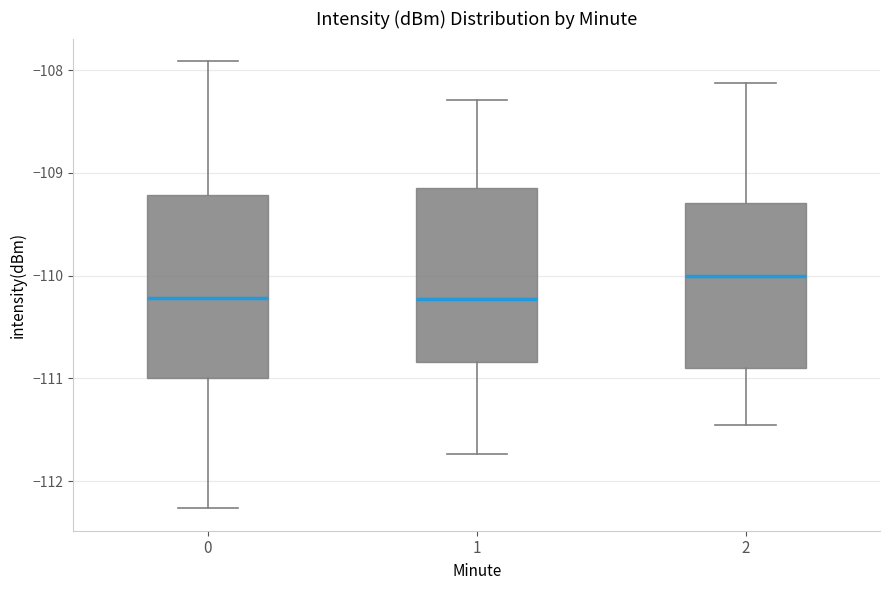

Reading left to right, read every box against the y-axis: the position of its median line, the range the box covers, and the ends of its whiskers. The values are not printed on the chart, so give them approximately, as read against the axis.

0: median -110.2, box -111.0 to -109.2, whiskers -112.3 to -107.9
1: median -110.2, box -110.8 to -109.2, whiskers -111.7 to -108.3
2: median -110.0, box -110.9 to -109.3, whiskers -111.5 to -108.1